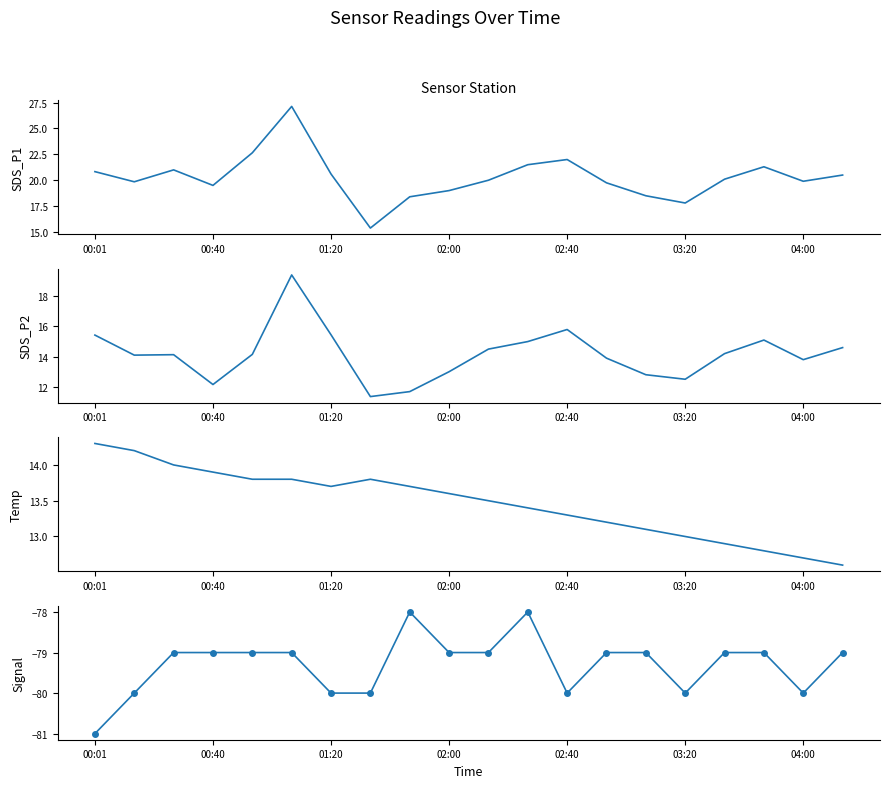

True or false: SDS_P2 and SDS_P1 cross at least once.

False